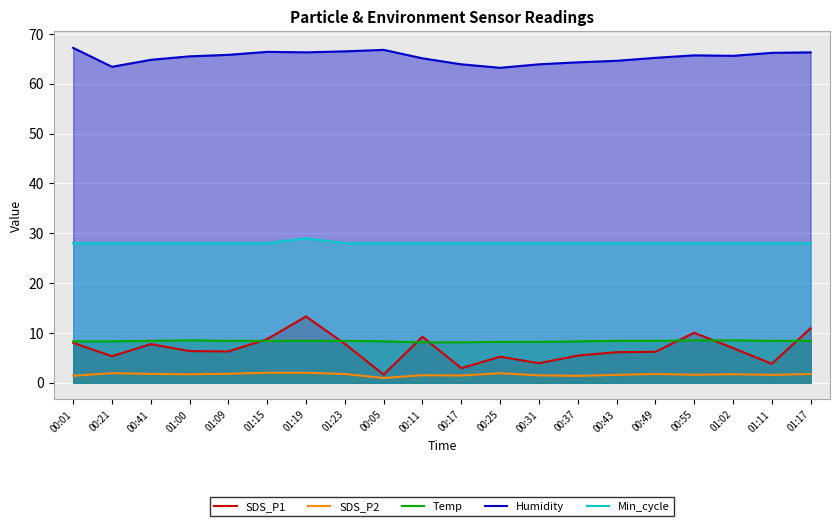

At which category does SDS_P2 reach its first local peak?

00:21